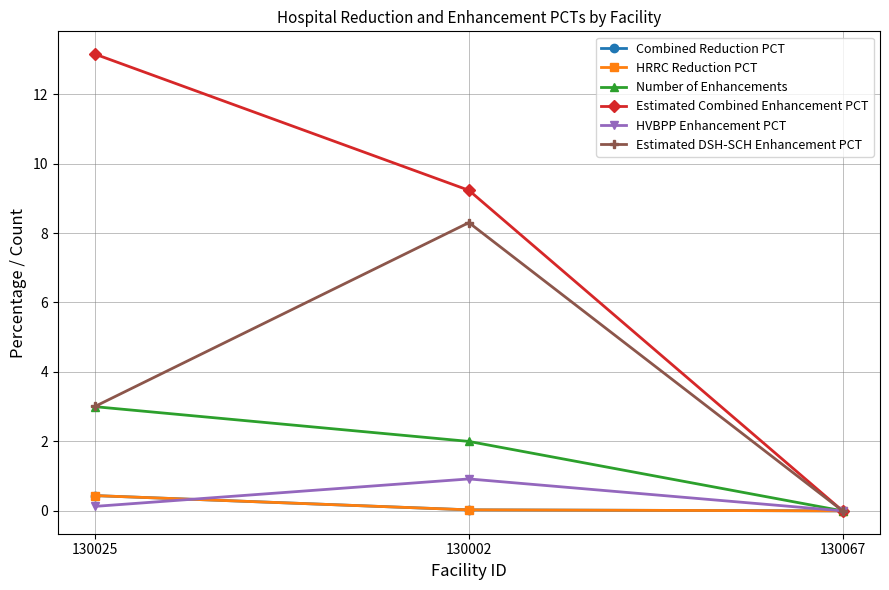

How many lines are shown in the chart?

6